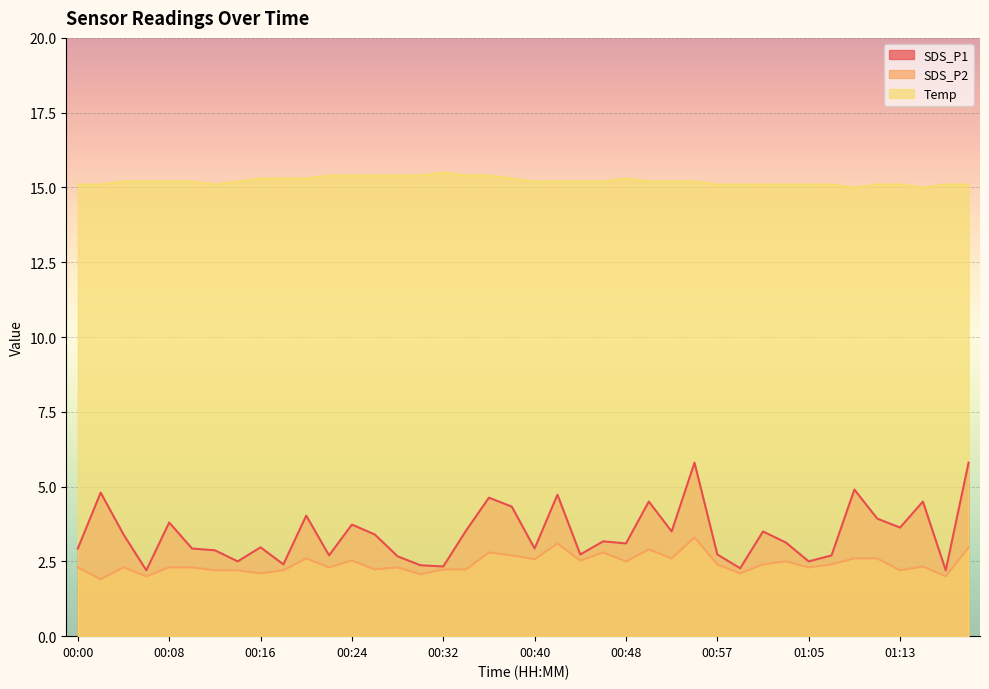

True or false: SDS_P1 and Temp cross at least once.

False